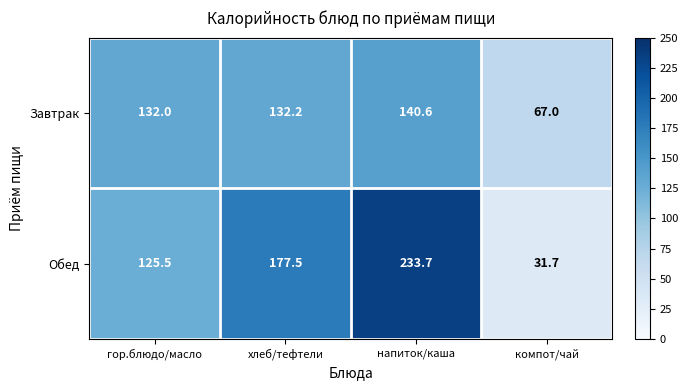

What is the difference between the maximum and minimum values in the Завтрак series?

73.6